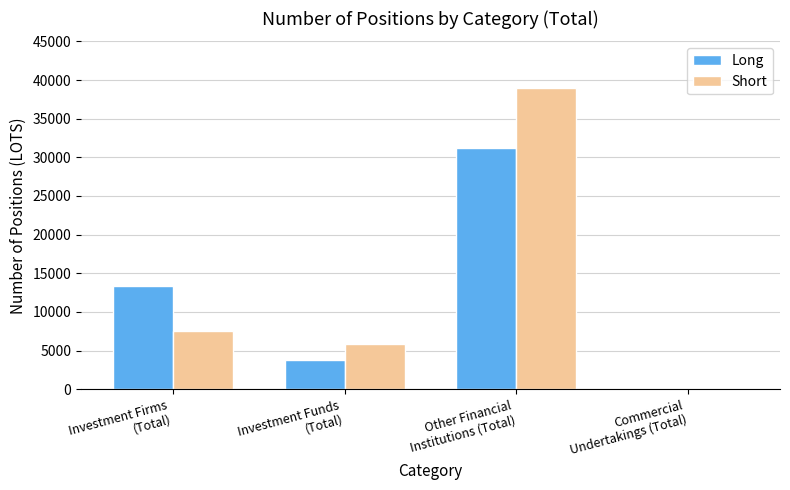

The value of Long at Other Financial
Institutions (Total) is 31235.3. True or false?

True